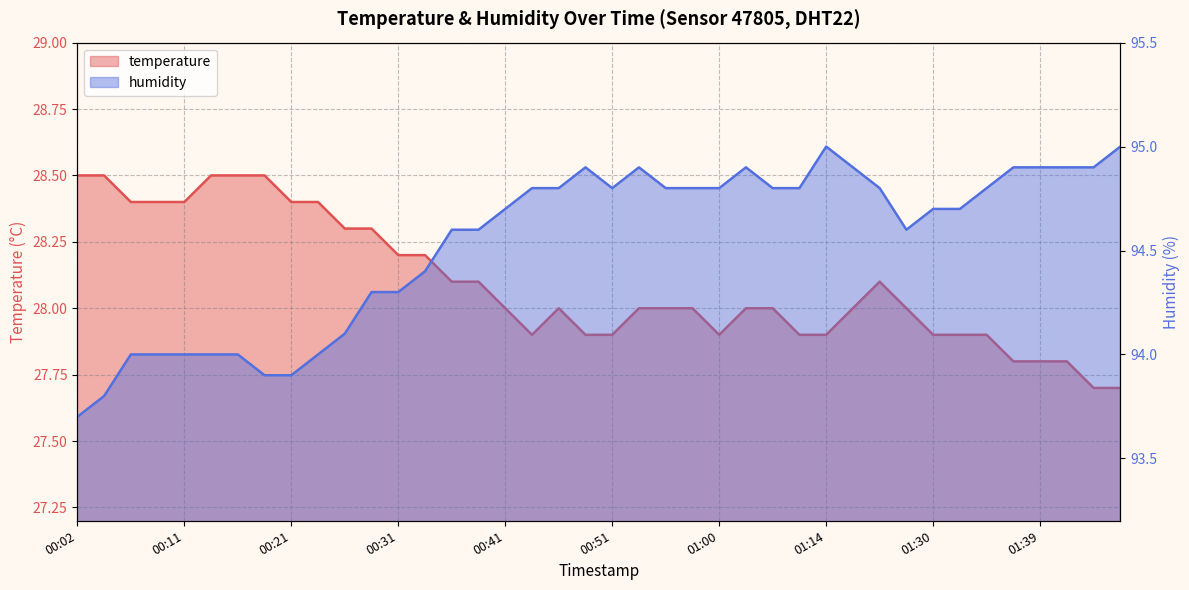

How many lines are shown in the chart?

2